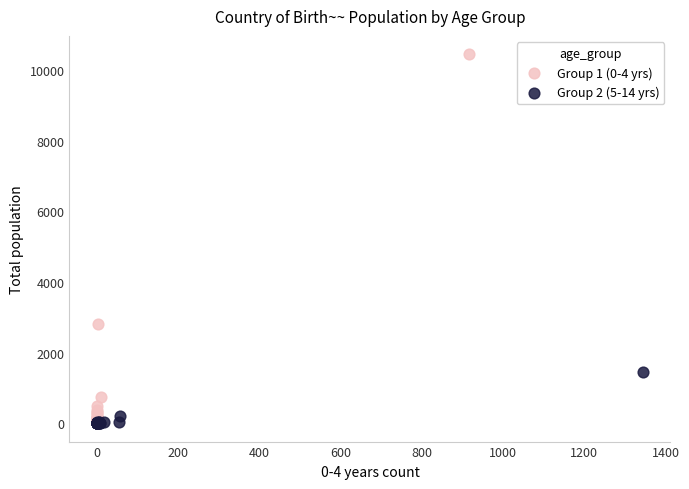

Which series has the widest spread of Y values?

Group 1 (0-4 yrs)